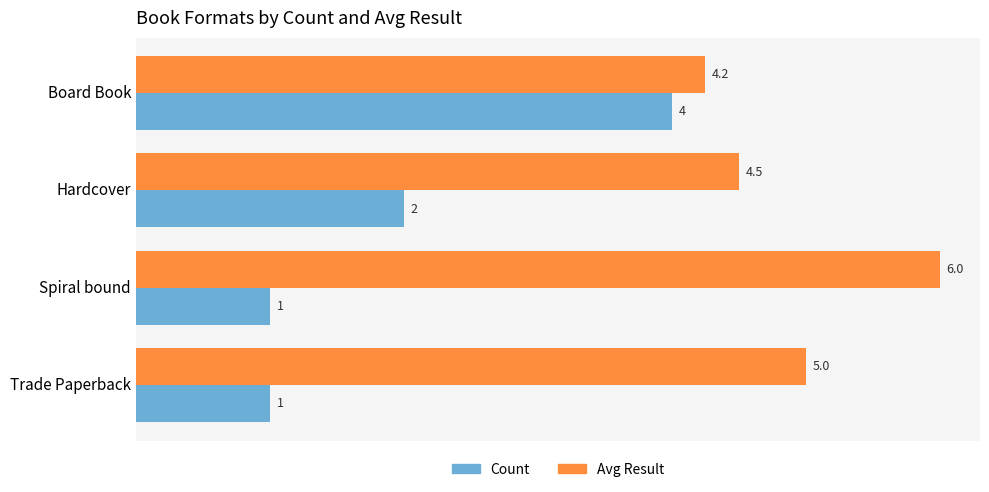

Which series changed the most between Board Book and Hardcover?

Count